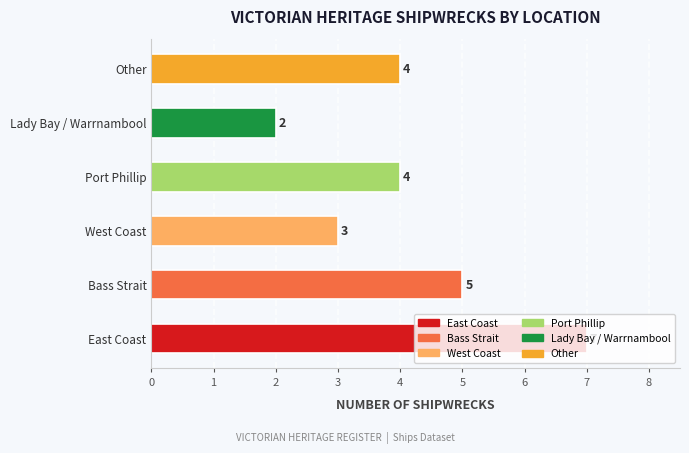

The value at Bass Strait is 5. True or false?

True